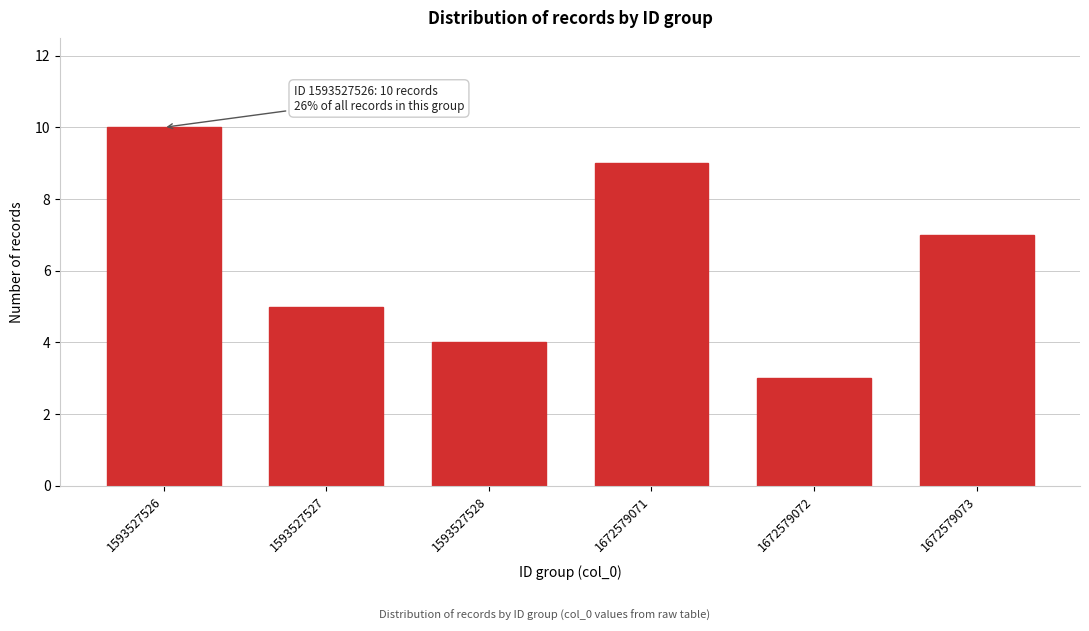

Reading left to right, transcribe all the data shown in this chart.

1593527526=10	1593527527=5	1593527528=4	1672579071=9	1672579072=3	1672579073=7